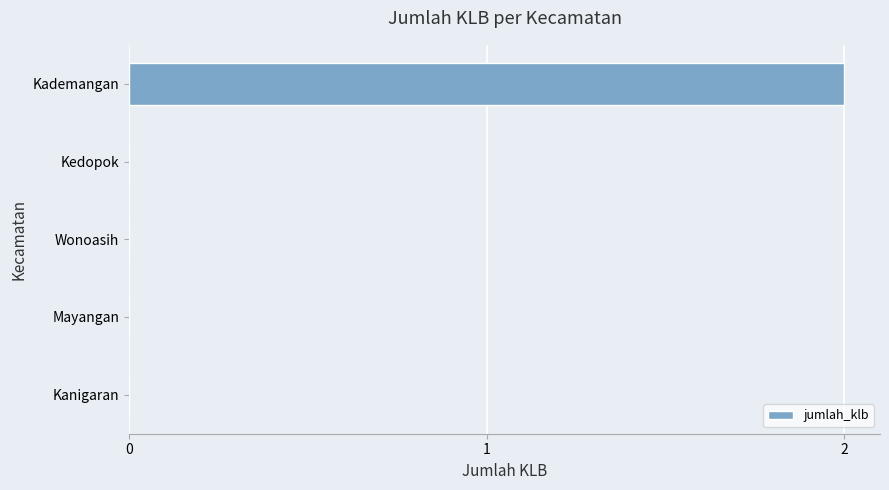

Reading bottom to top, transcribe all the data shown in this chart.

Kanigaran=0	Mayangan=0	Wonoasih=0	Kedopok=0	Kademangan=2